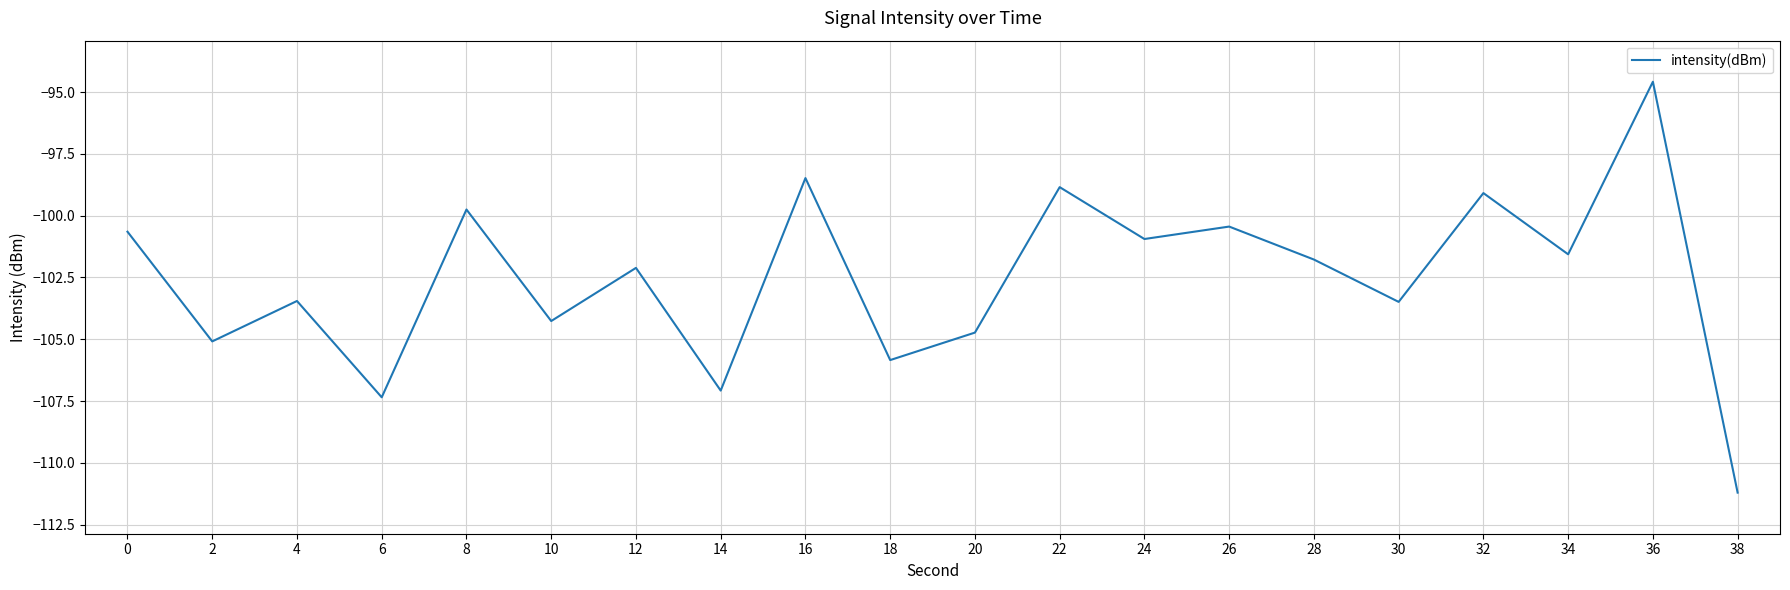

How many categories are shown in the chart?

20